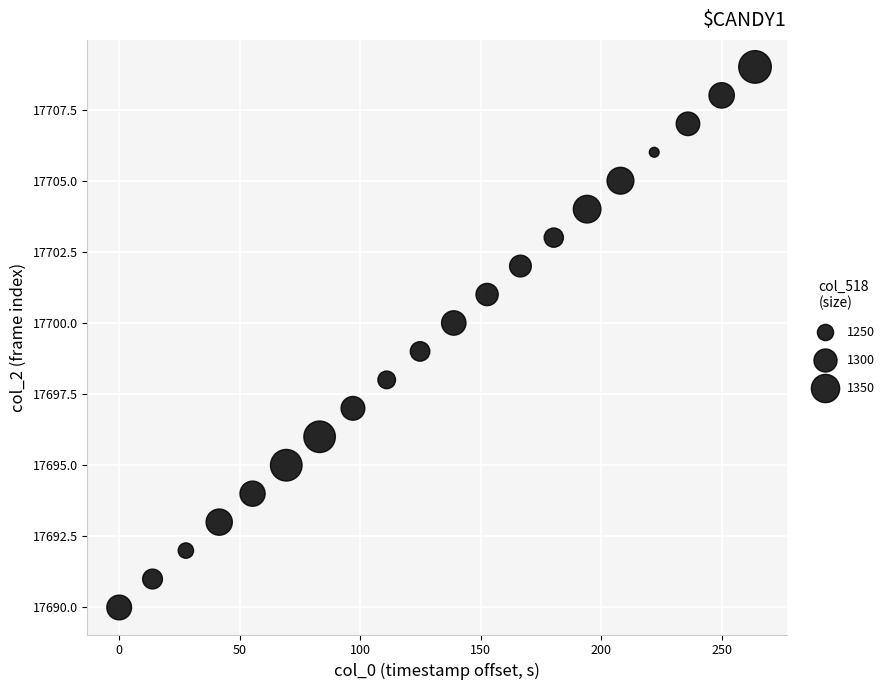

What is the range of Y values (max minus min)?

19